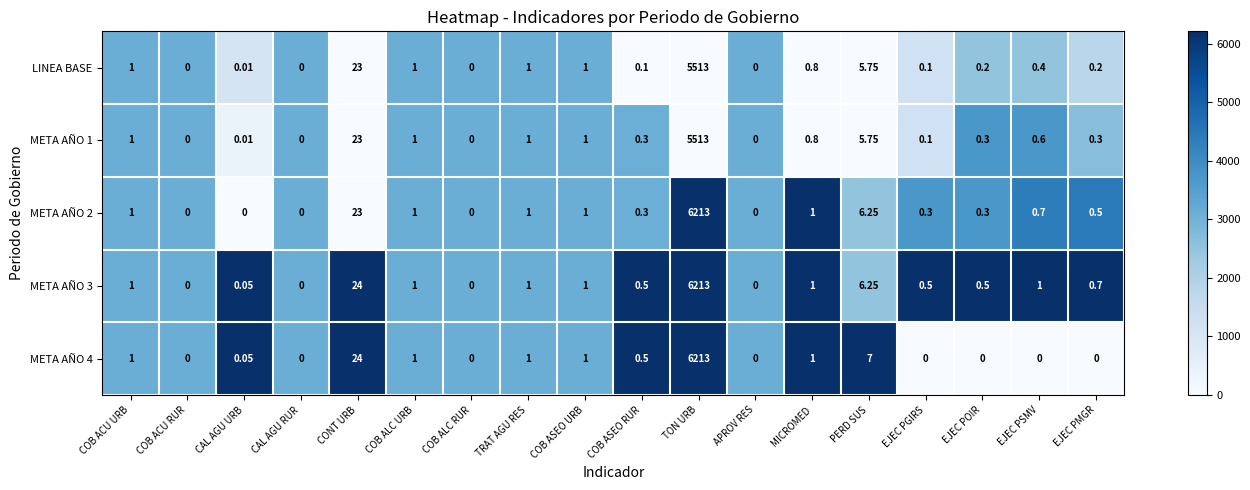

At which label is META AÑO 3 closest to 3106?

CONT URB